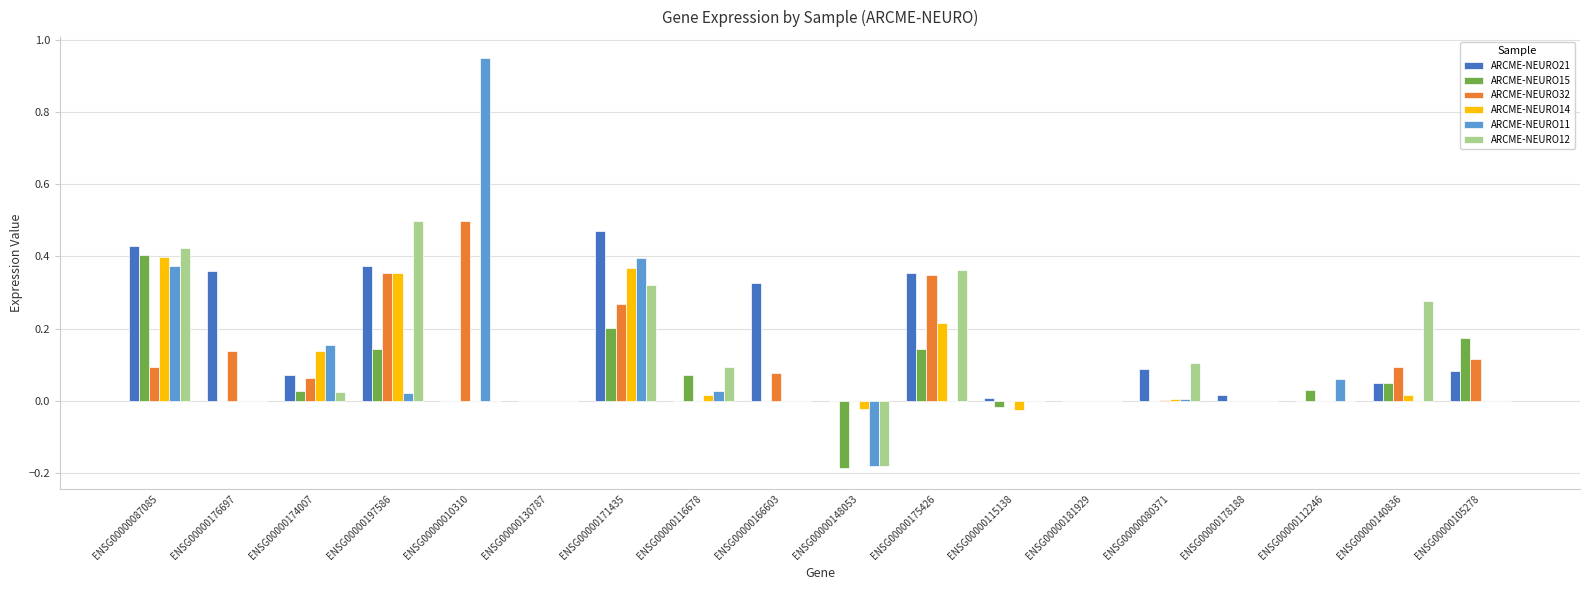

What is the total value across all series at ENSG00000197586?

1.7